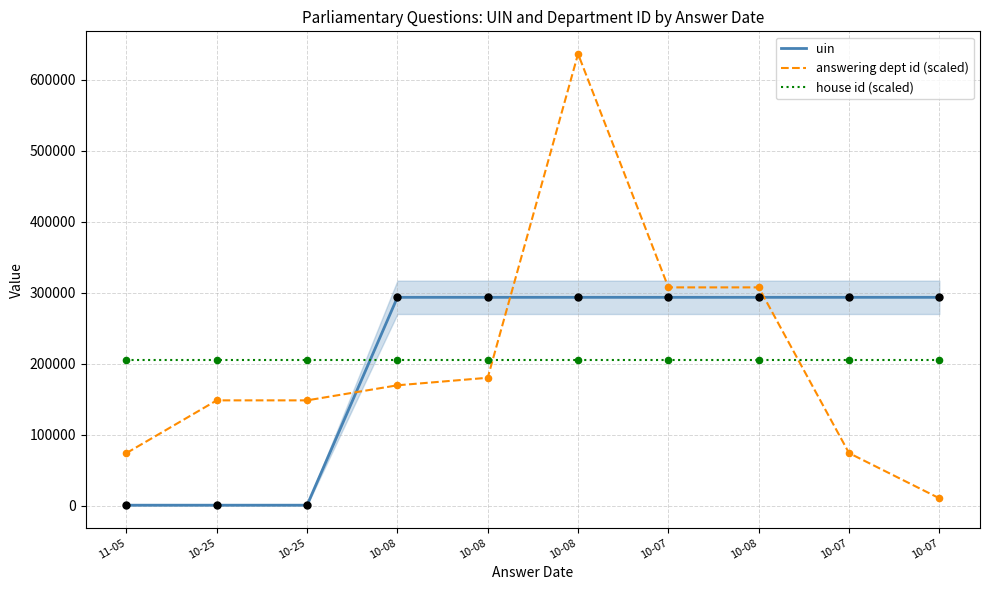

Is the value of house id (scaled) at 11-05 greater than the value of answering dept id (scaled) at 11-05?

Yes